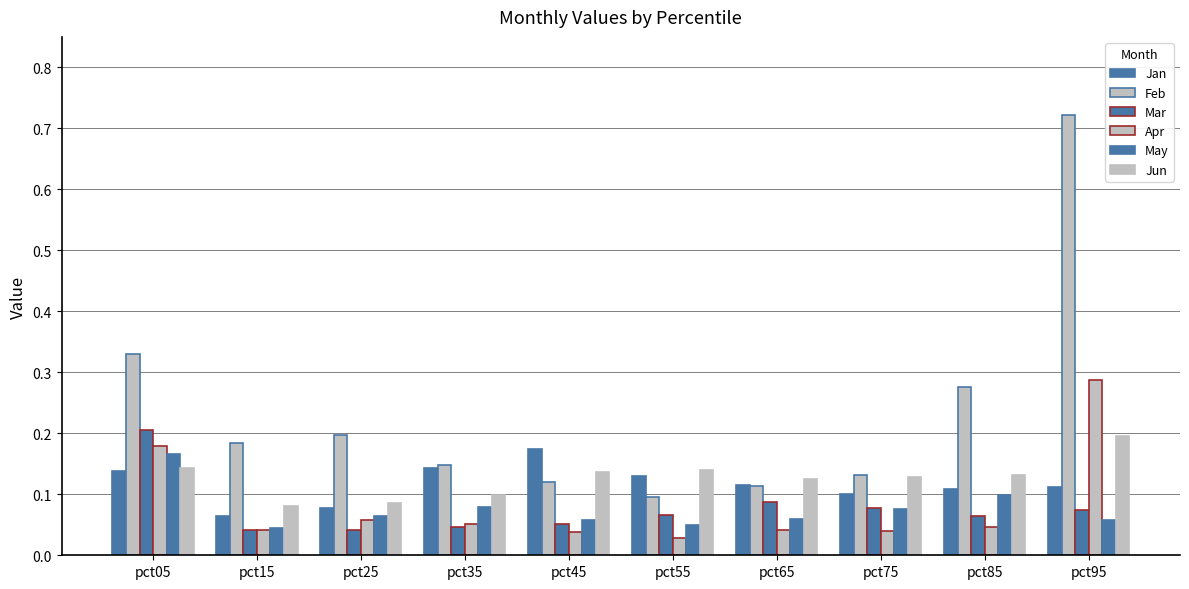

The value of Mar at pct95 is 0.1. True or false?

True